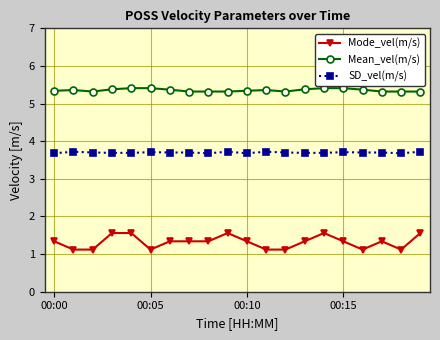

Count the Mean_vel(m/s) values in the range 5 to 6.

20